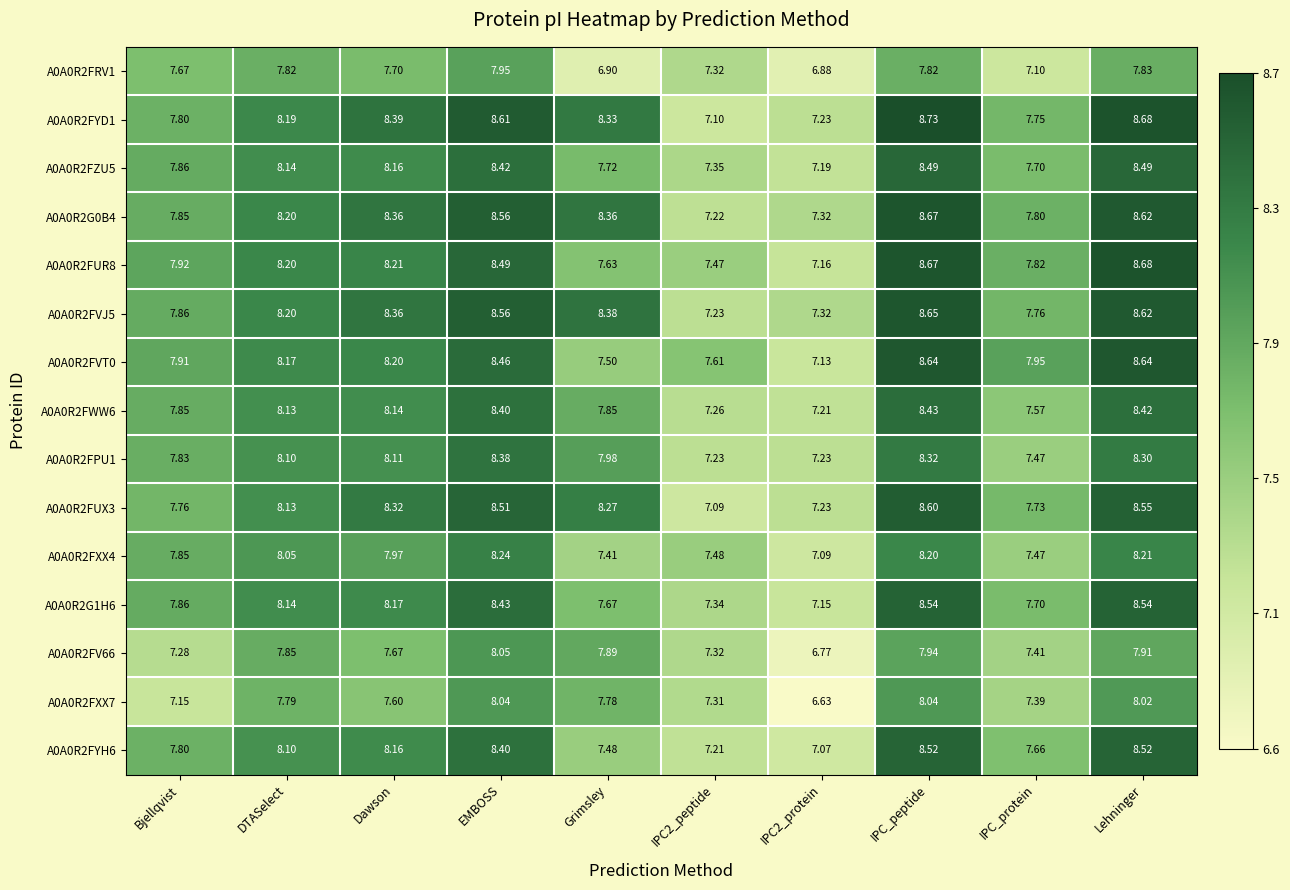

Which label corresponds to the largest value in the chart?

IPC_peptide